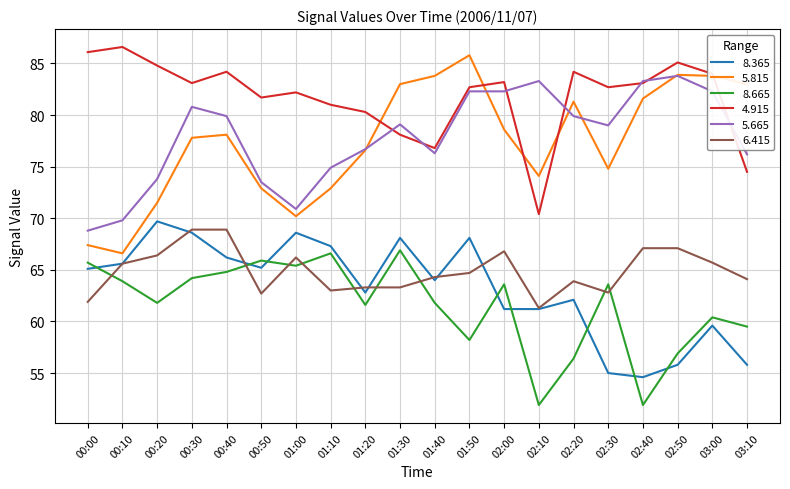

Which series has the largest range (max minus min)?

5.815